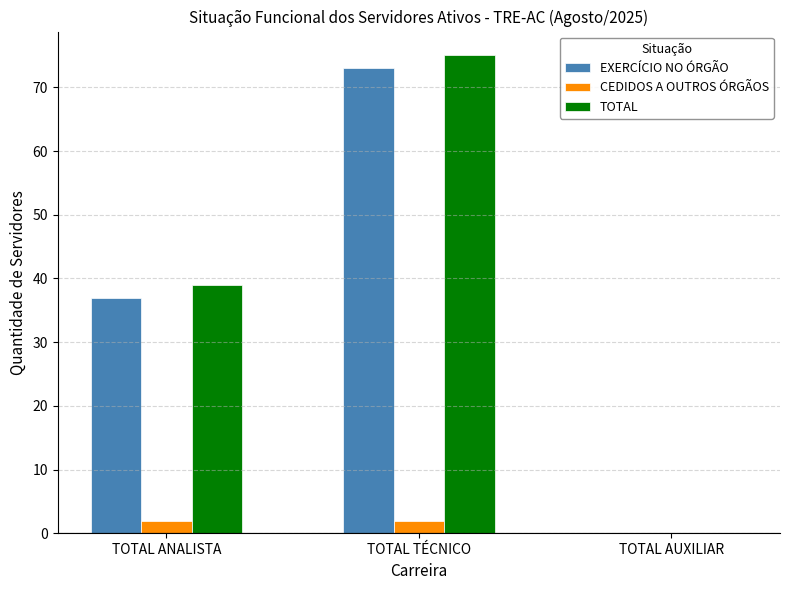

Reading left to right, what are all the values shown in this chart?

EXERCÍCIO NO ÓRGÃO: TOTAL ANALISTA=37	TOTAL TÉCNICO=73	TOTAL AUXILIAR=0
CEDIDOS A OUTROS ÓRGÃOS: TOTAL ANALISTA=2	TOTAL TÉCNICO=2	TOTAL AUXILIAR=0
TOTAL: TOTAL ANALISTA=39	TOTAL TÉCNICO=75	TOTAL AUXILIAR=0